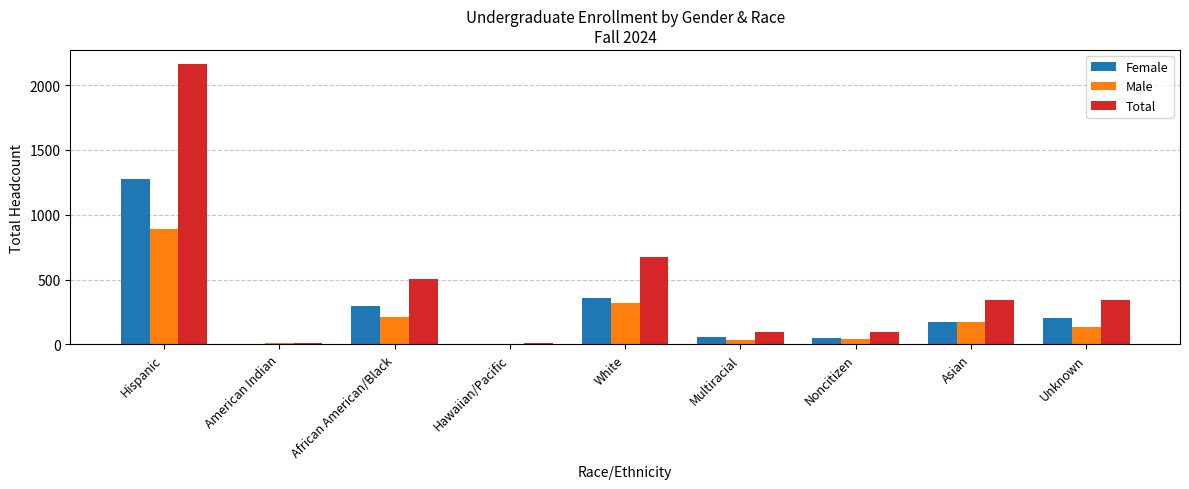

The value of Female at Asian is 170. True or false?

True